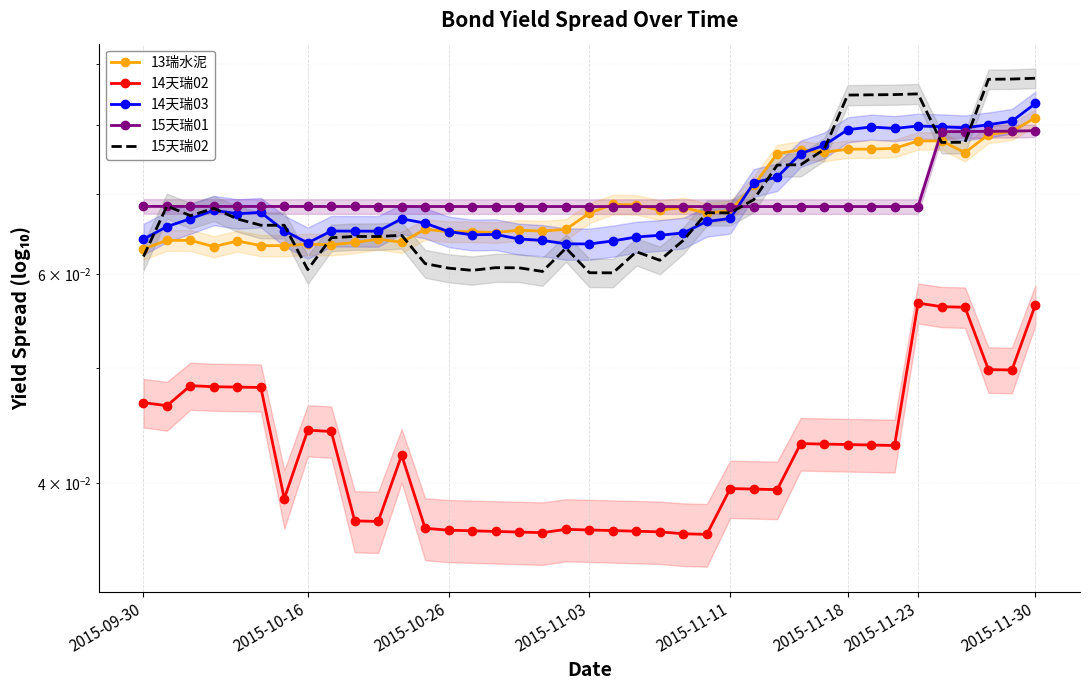

Is the value of 14天瑞03 at 33 greater than the value of 15天瑞01 at 11?

Yes